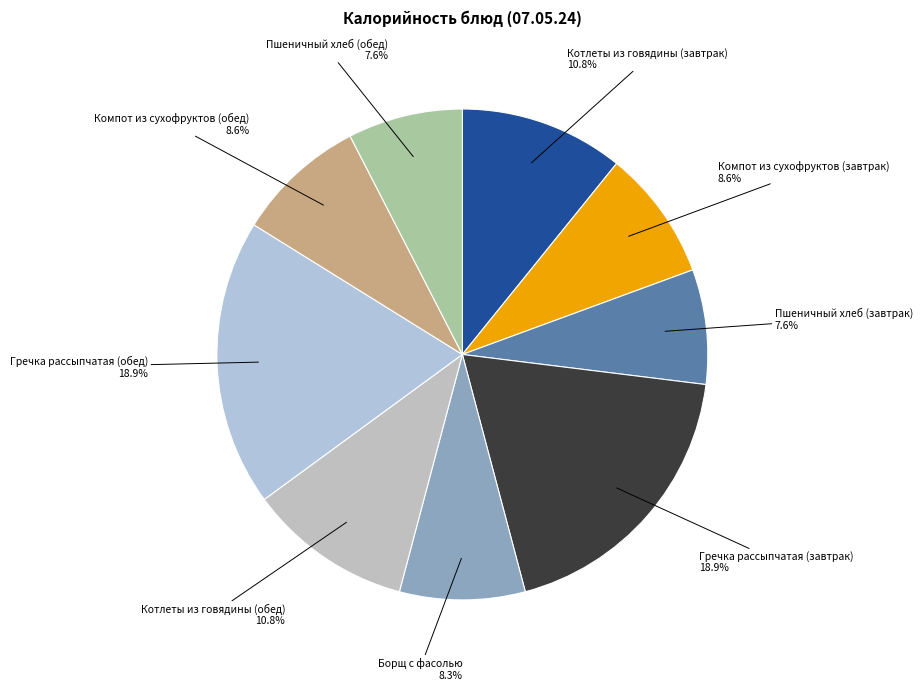

Which has a higher value, Котлеты из говядины (завтрак) or Пшеничный хлеб (завтрак)?

Котлеты из говядины (завтрак)